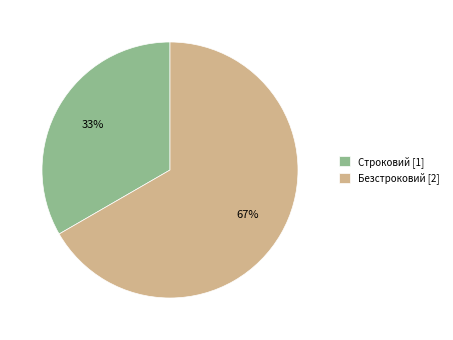

Is it true that Безстроковий is 79% of the pie?

False